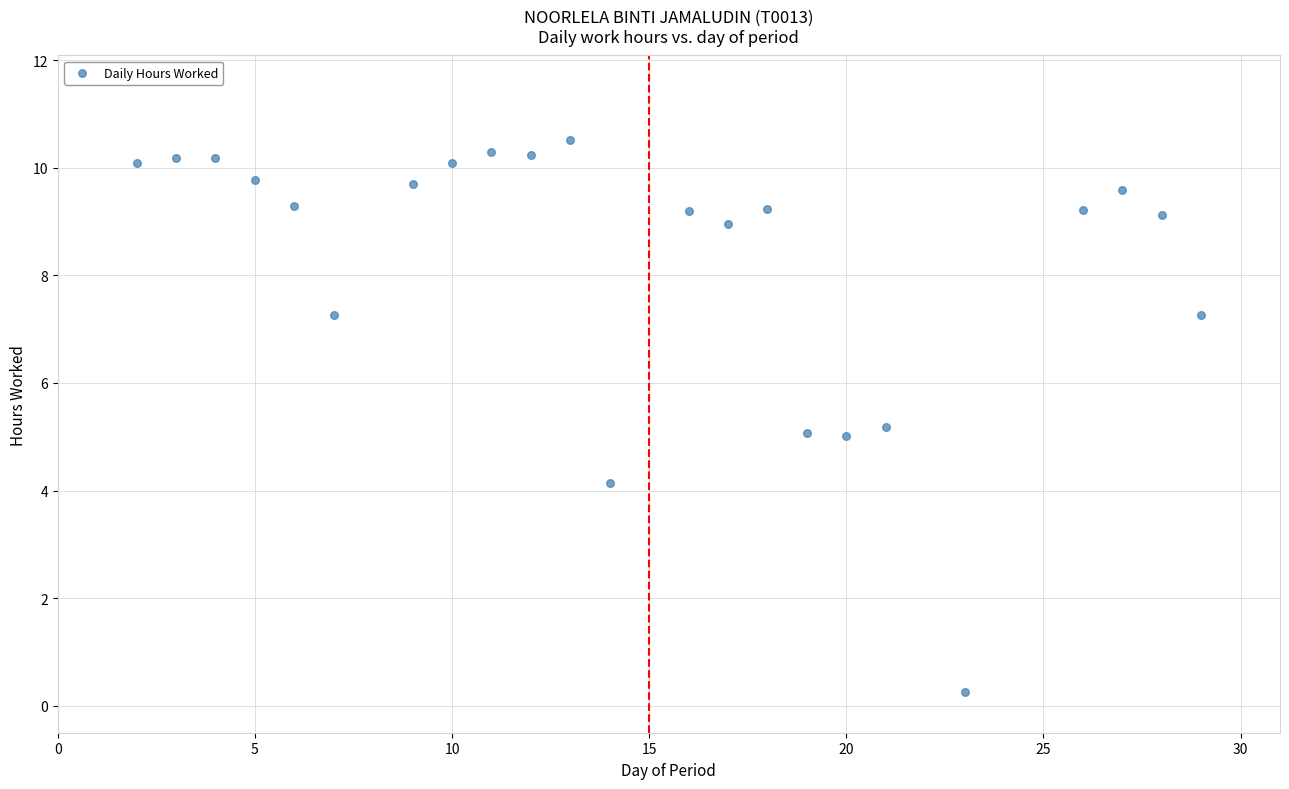

What is the range of X values (max minus min)?

27.0